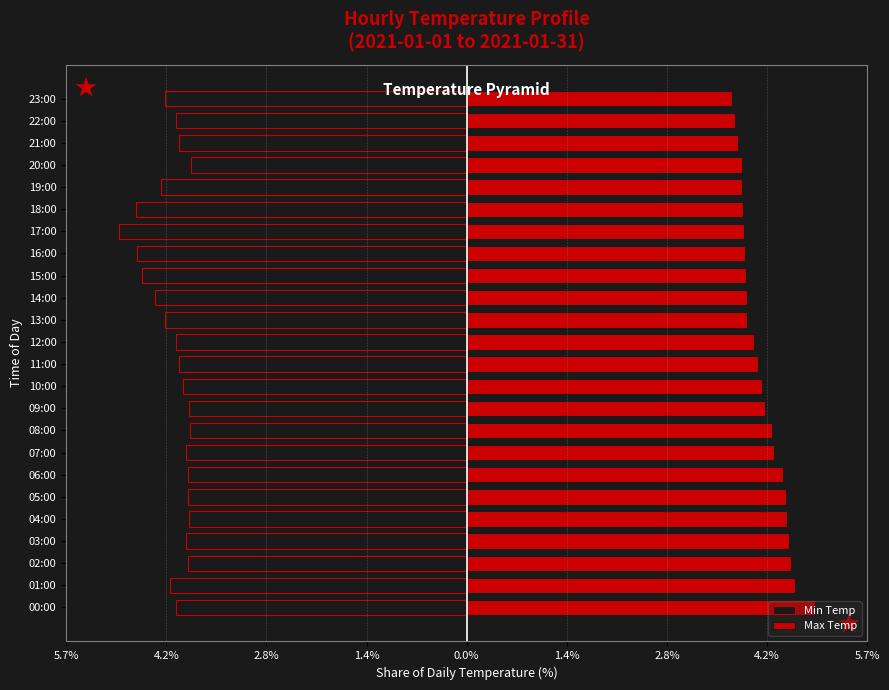

Rank the series by their maximum value, from highest to lowest.

Max Temp, Min Temp